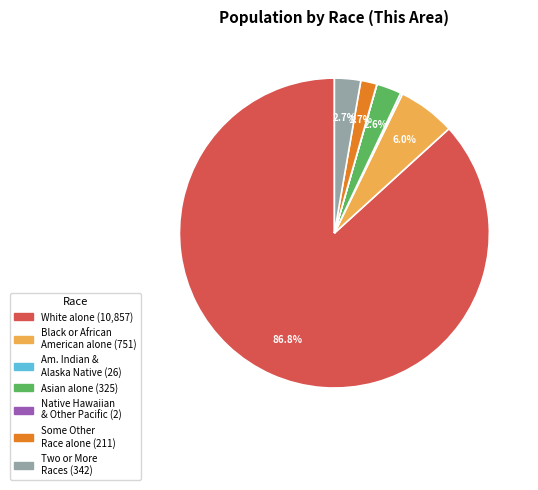

Is there a majority slice in this chart?

Yes